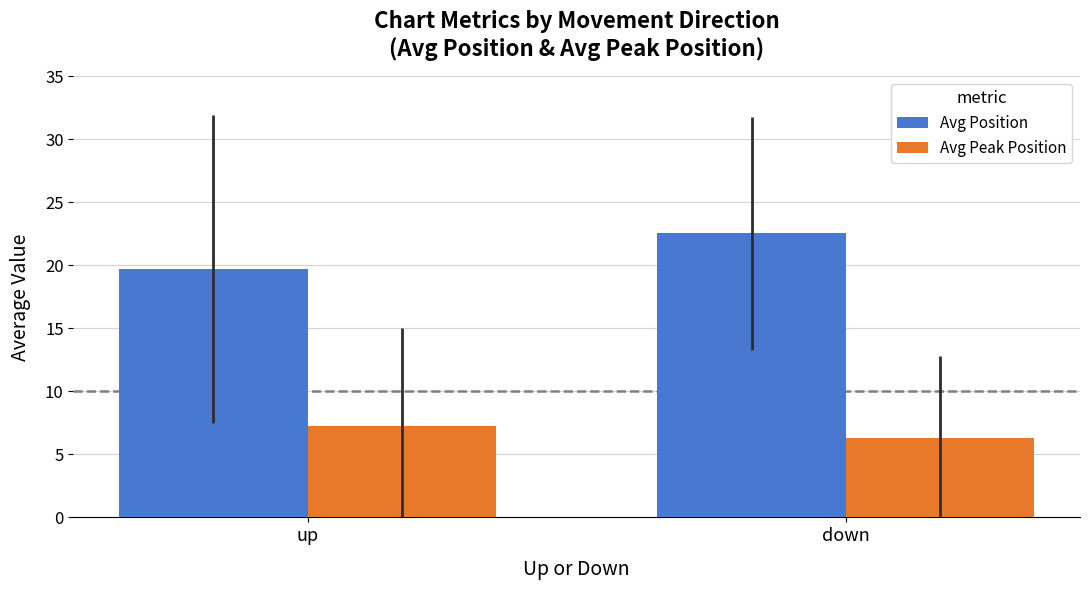

What is the label of the 2nd bar from the left?

down